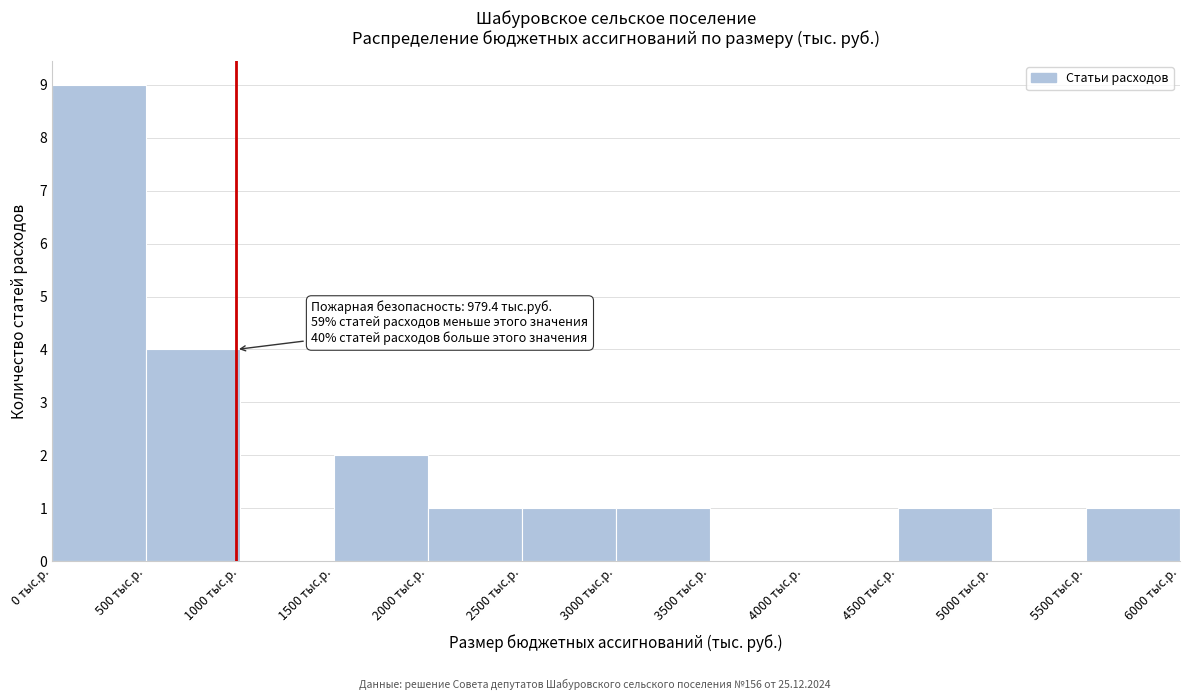

Over which range of the x-axis is the bar tallest?

0 to 500